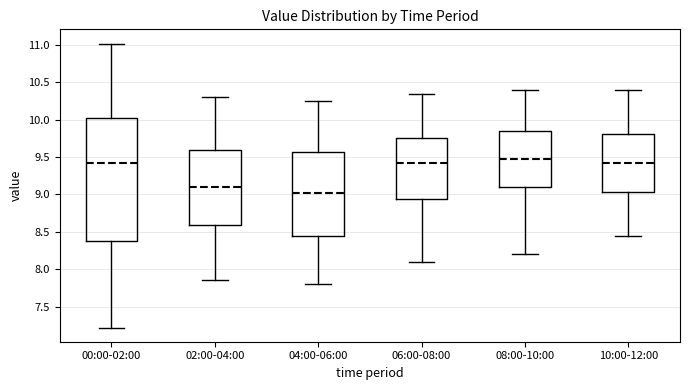

Reading left to right, transcribe this box plot: for each box, give where its median line is, the range the box spans, and where its two whiskers end, as read against the y-axis. The values are not printed on the chart, so give them approximately, as read against the axis.

00:00-02:00: median 9.45, box 8.35 to 10.00, whiskers 7.20 to 11.00
02:00-04:00: median 9.10, box 8.60 to 9.60, whiskers 7.85 to 10.30
04:00-06:00: median 9.05, box 8.45 to 9.55, whiskers 7.80 to 10.25
06:00-08:00: median 9.45, box 8.95 to 9.75, whiskers 8.10 to 10.35
08:00-10:00: median 9.50, box 9.10 to 9.85, whiskers 8.20 to 10.40
10:00-12:00: median 9.45, box 9.05 to 9.80, whiskers 8.45 to 10.40